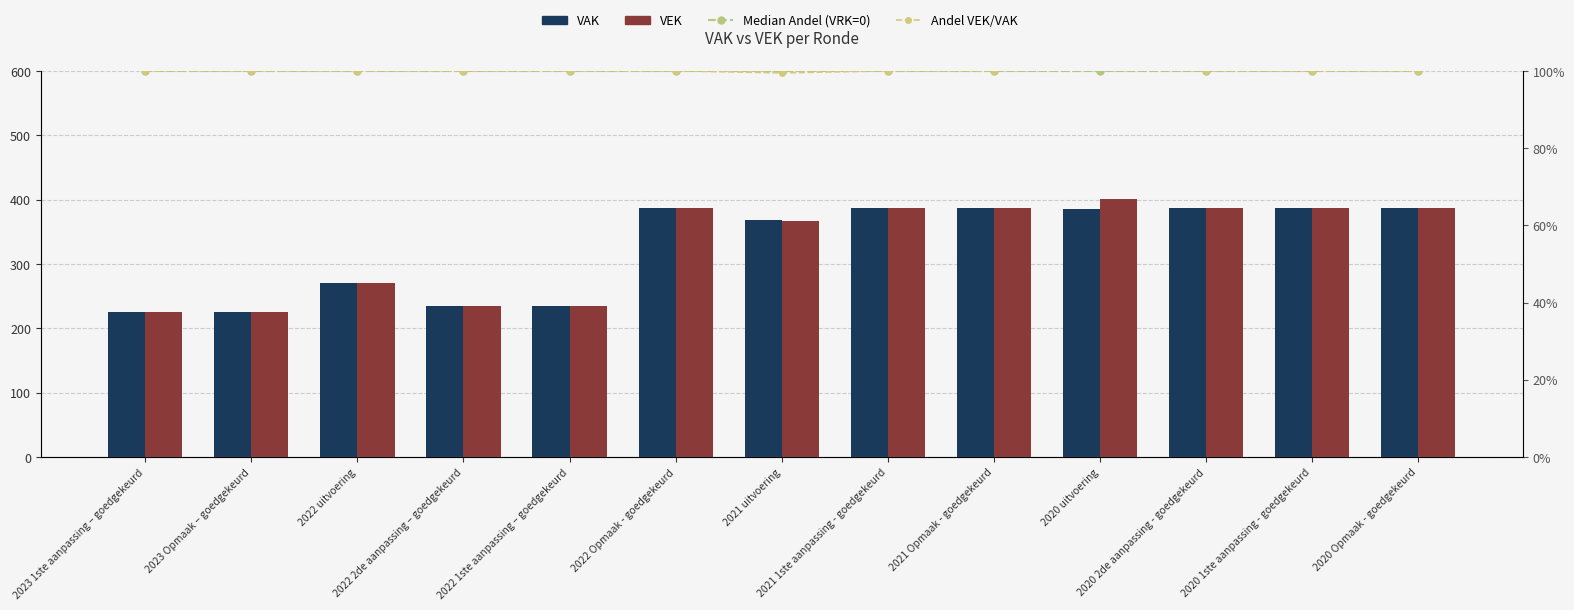

What is the sum of all Median Andel (VRK=0) values?

13.0